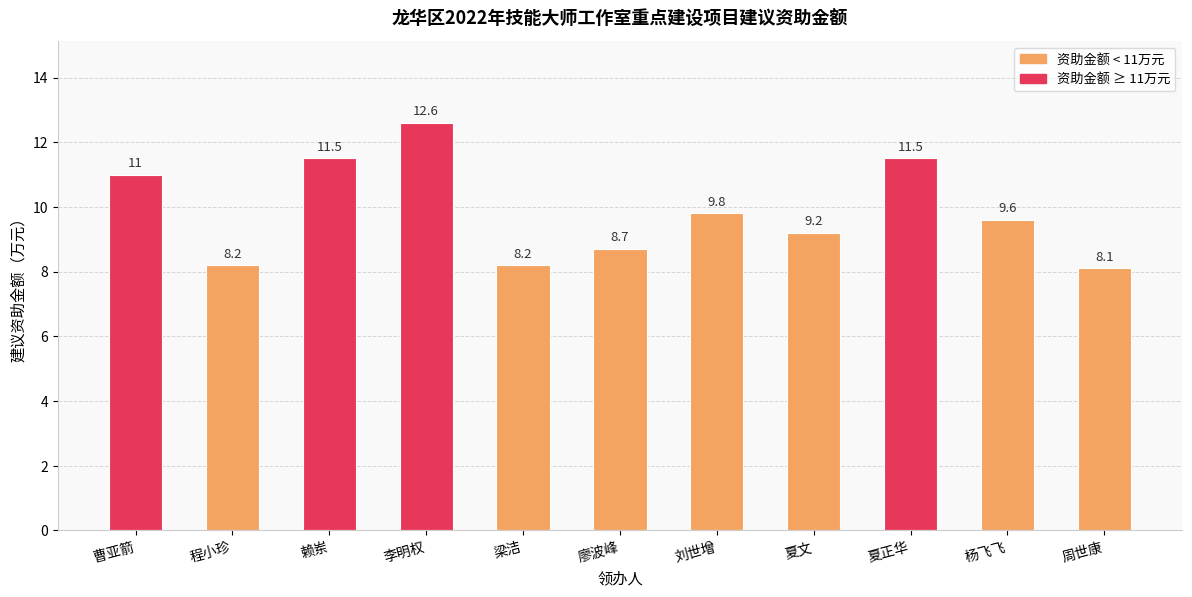

Does the chart contain any negative values?

No